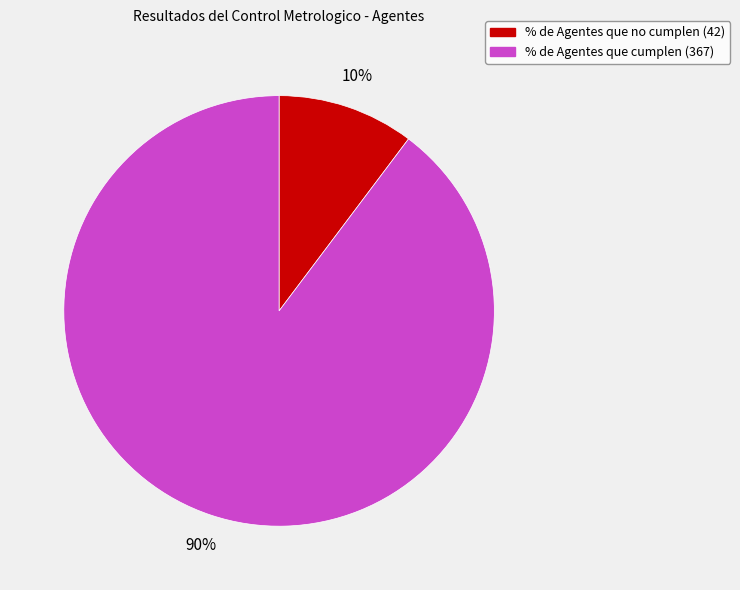

To the nearest percent, what percentage of the pie is % de Agentes que cumplen?

90%